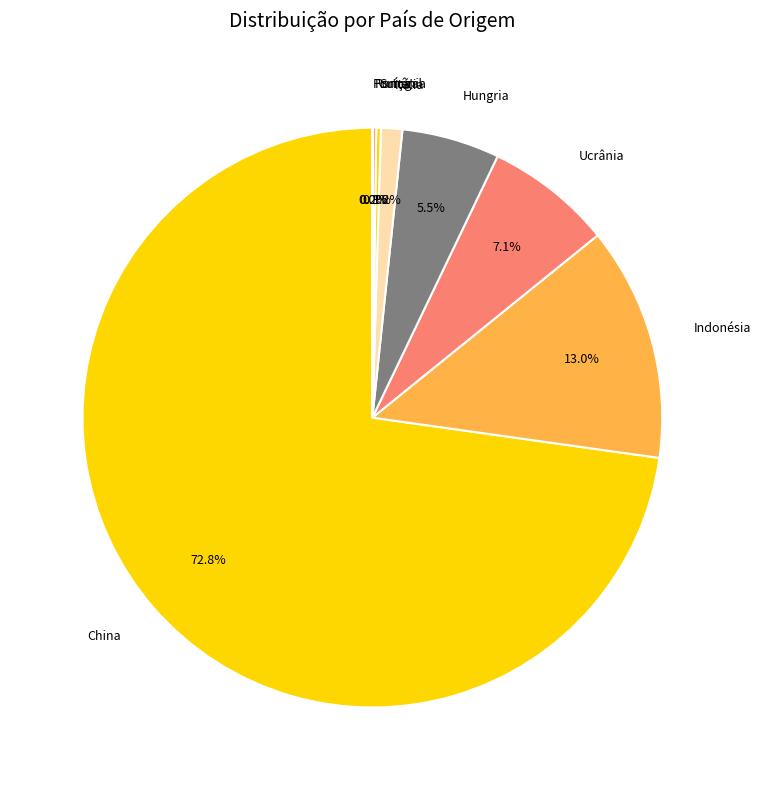

What percentage is NOT represented by Indonésia?

87.0%